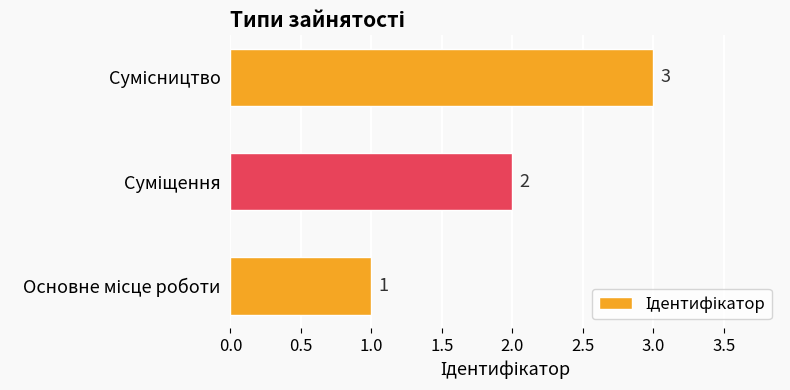

What is the average value?

2